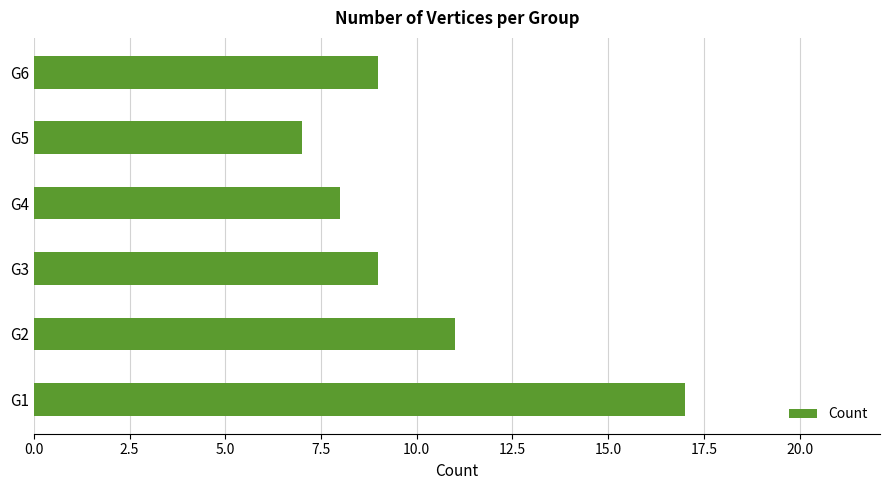

What is the sum of all values?

61